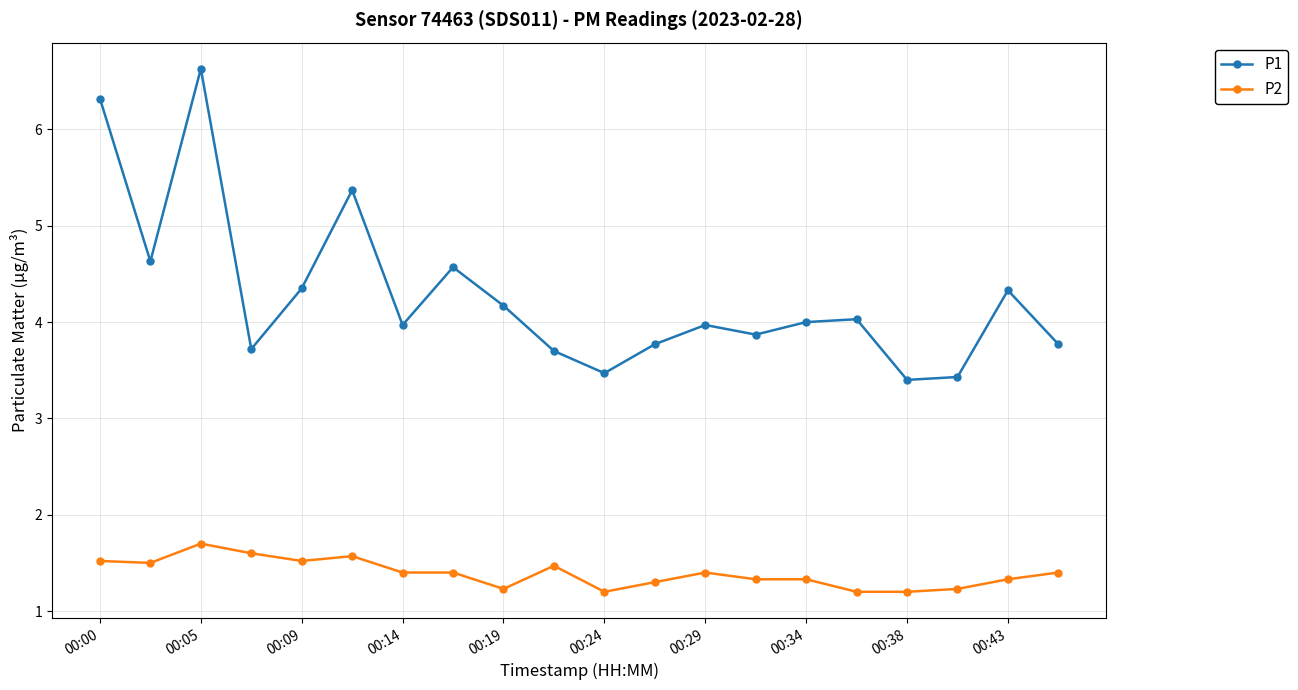

At how many categories does at least one series exceed 1?

20